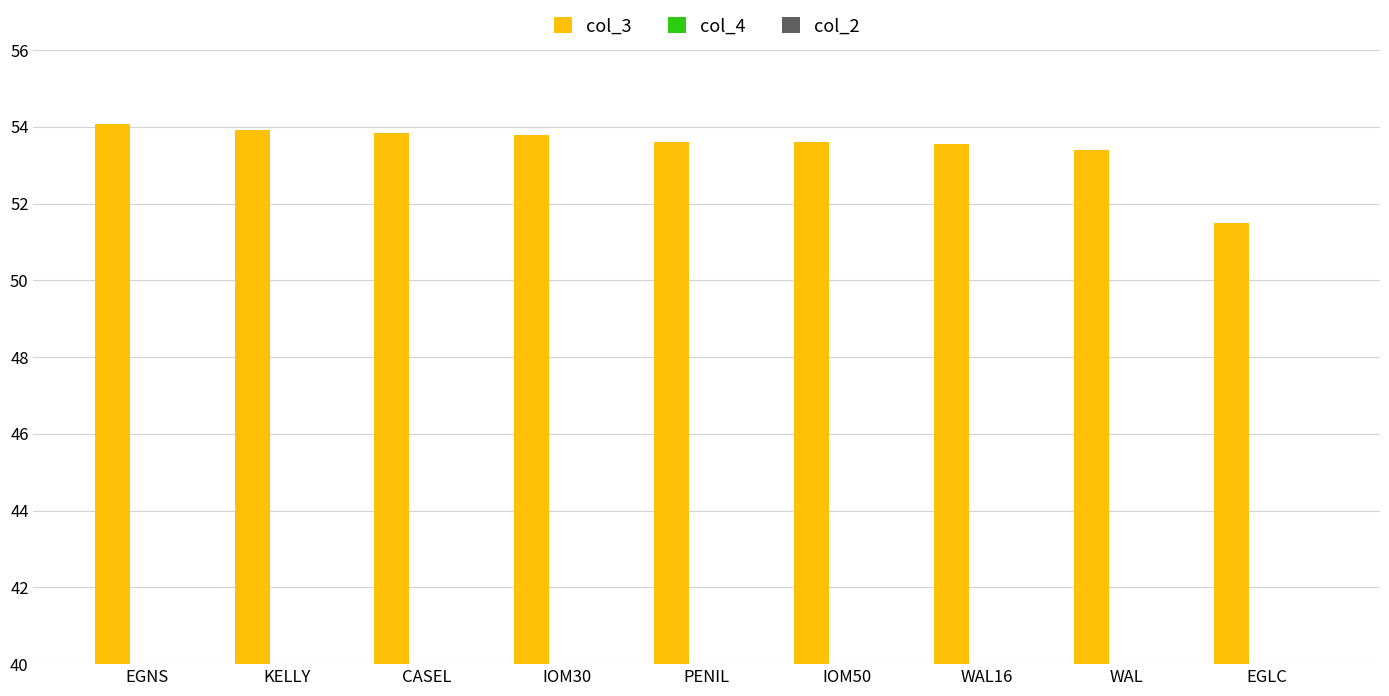

What is the difference between the second highest and minimum values in the col_3 series?

2.4